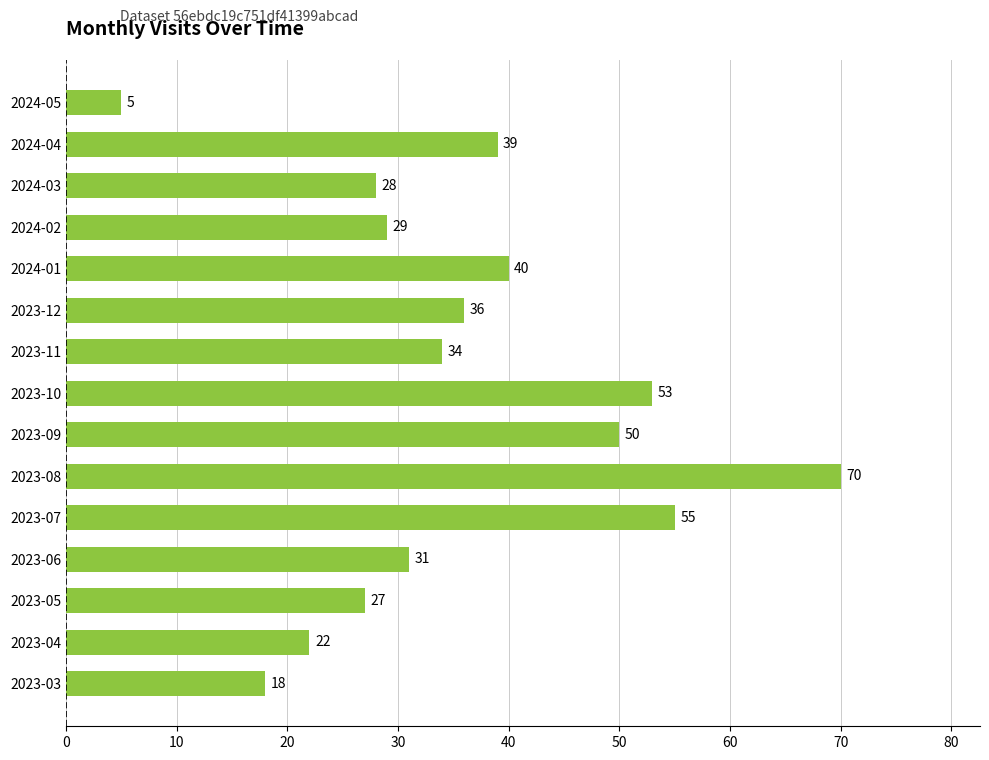

Rank the categories by value from highest to lowest.

2023-08, 2023-07, 2023-10, 2023-09, 2024-01, 2024-04, 2023-12, 2023-11, 2023-06, 2024-02, 2024-03, 2023-05, 2023-04, 2023-03, 2024-05